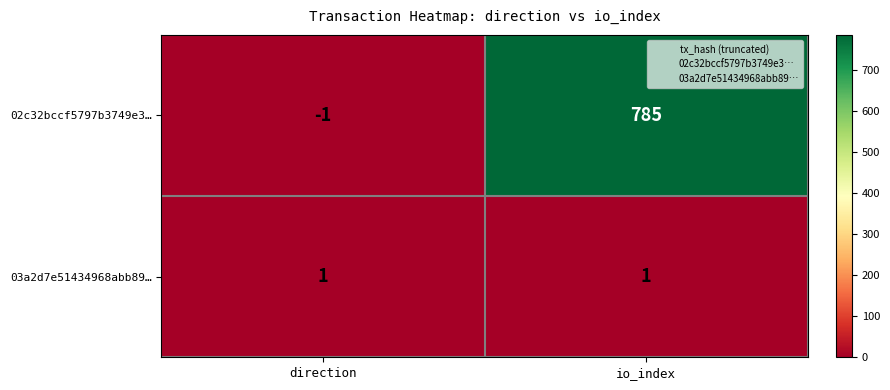

What is the spread (max minus min) of values at direction?

2